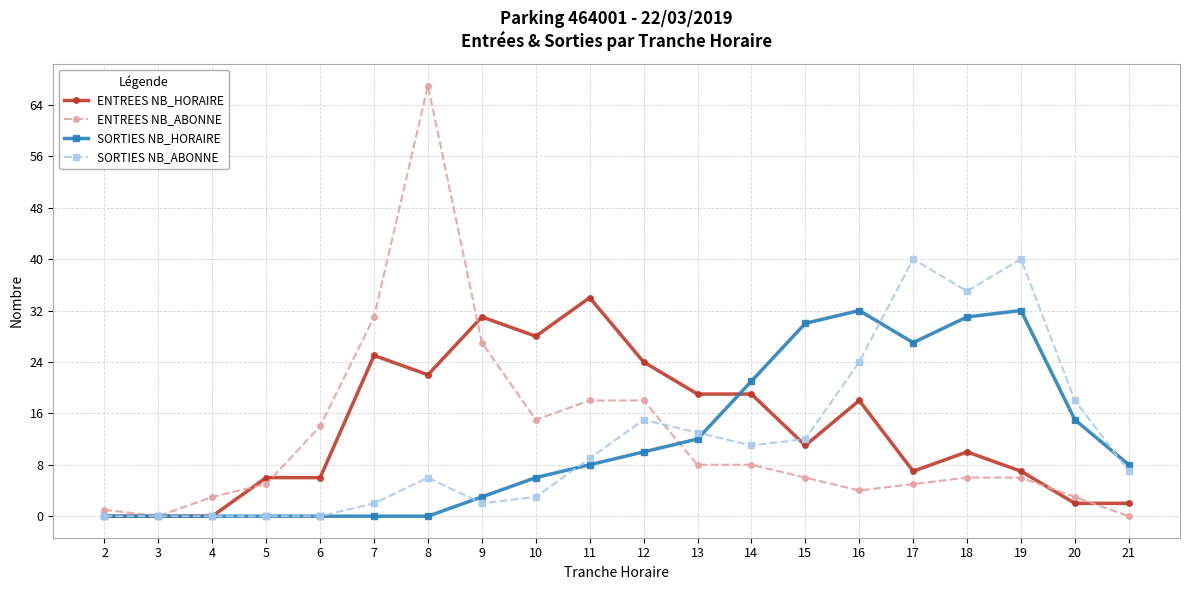

Which label corresponds to the largest value in the chart?

8